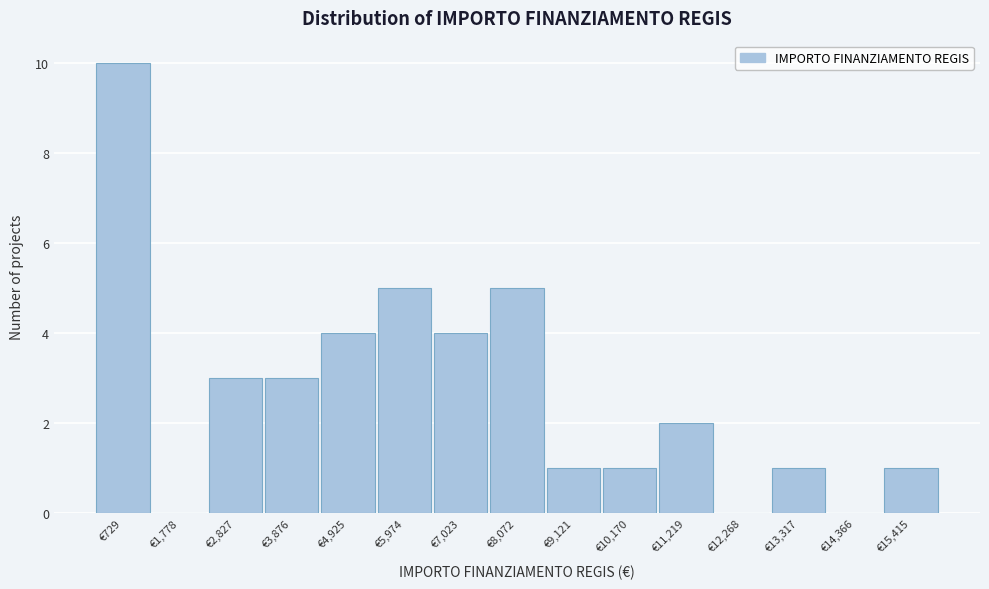

Reading left to right, extract all data points from this chart.

€729=10	€1,778=0	€2,827=3	€3,876=3	€4,925=4	€5,974=5	€7,023=4	€8,072=5	€9,121=1	€10,170=1	€11,219=2	€12,268=0	€13,317=1	€14,366=0	€15,415=1